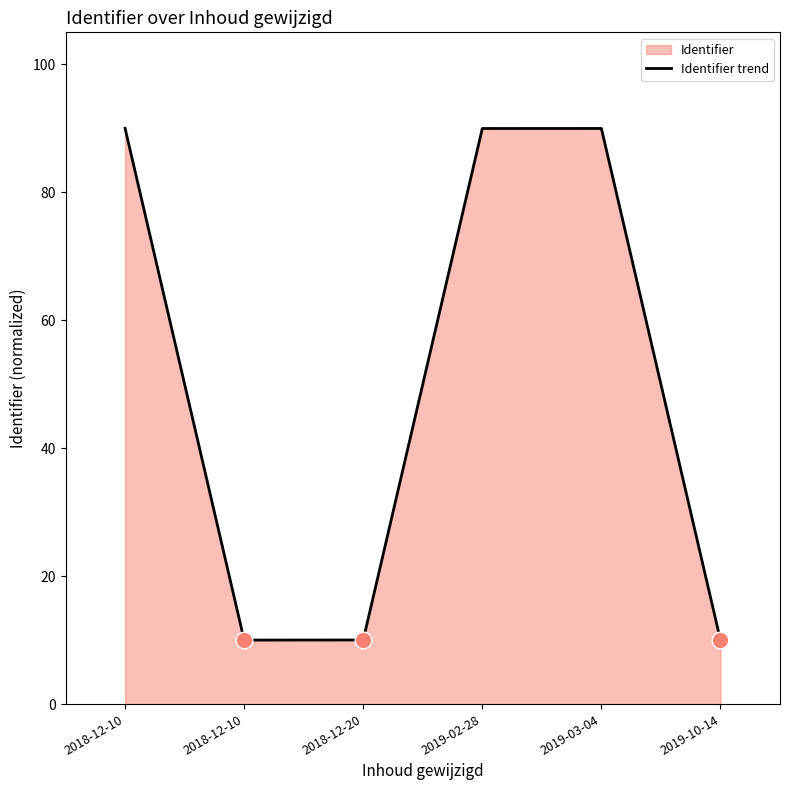

The value at 2019-10-14 is 14.7. True or false?

False